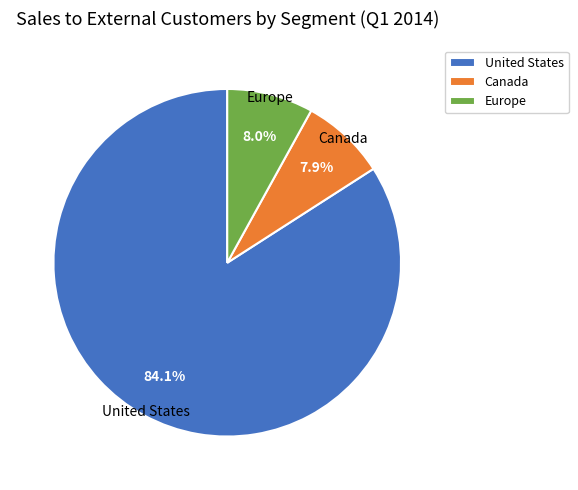

How many segments does this pie chart have?

3